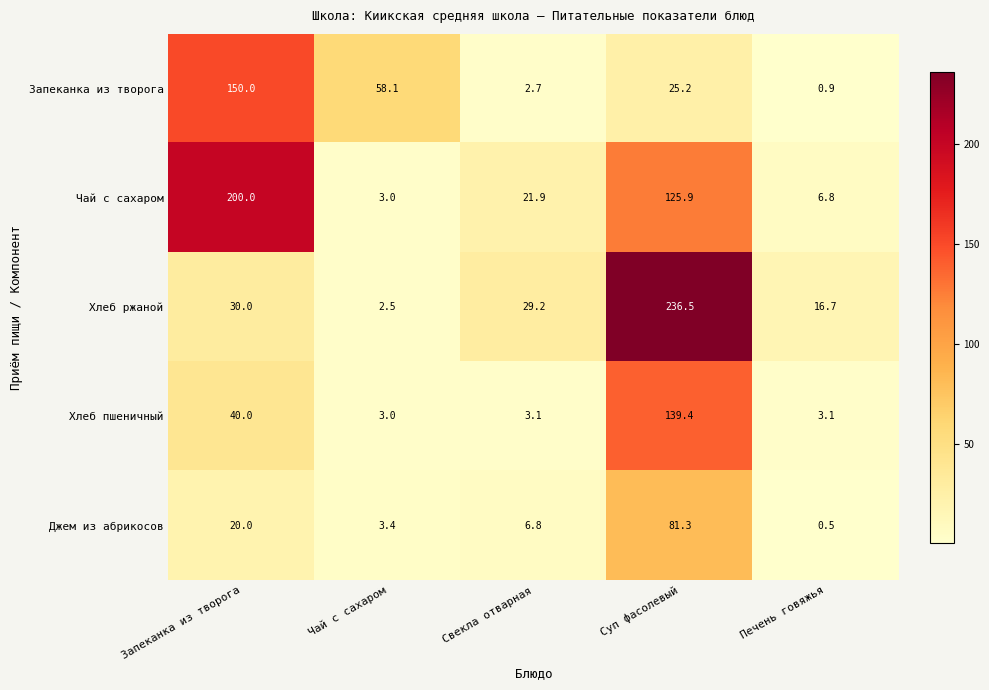

At which category is the sum across all series the highest?

Суп фасолевый